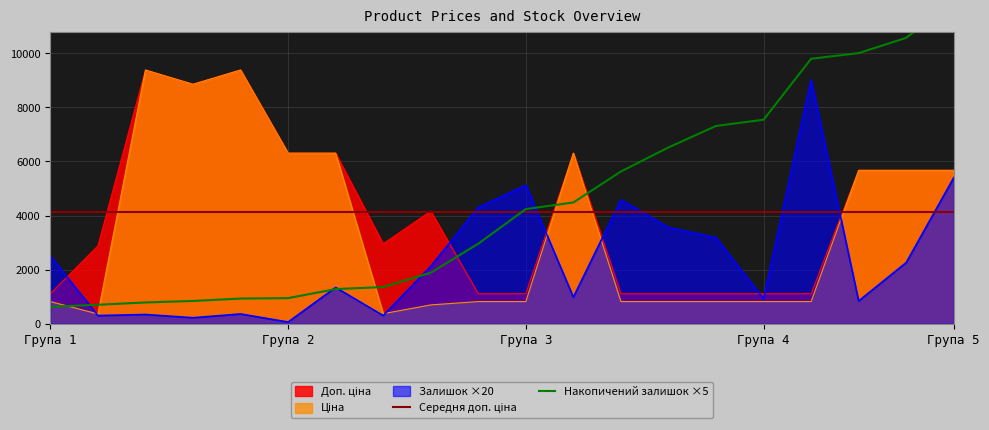

Is it true that Ціна equals 3638.5 at 280761644?

False